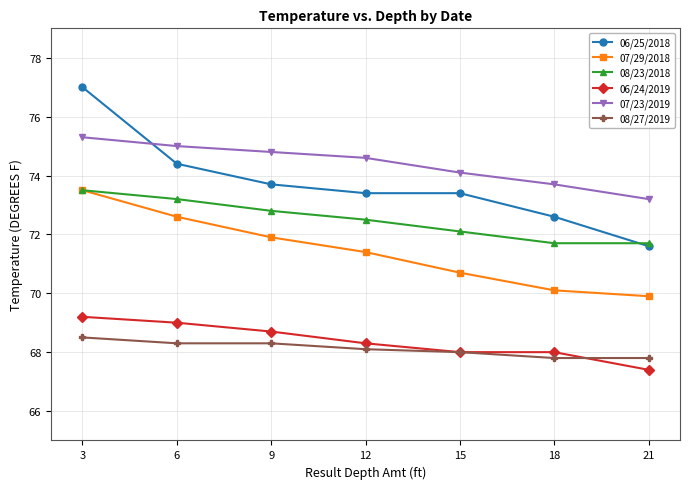

Which series has the widest spread of values?

06/25/2018